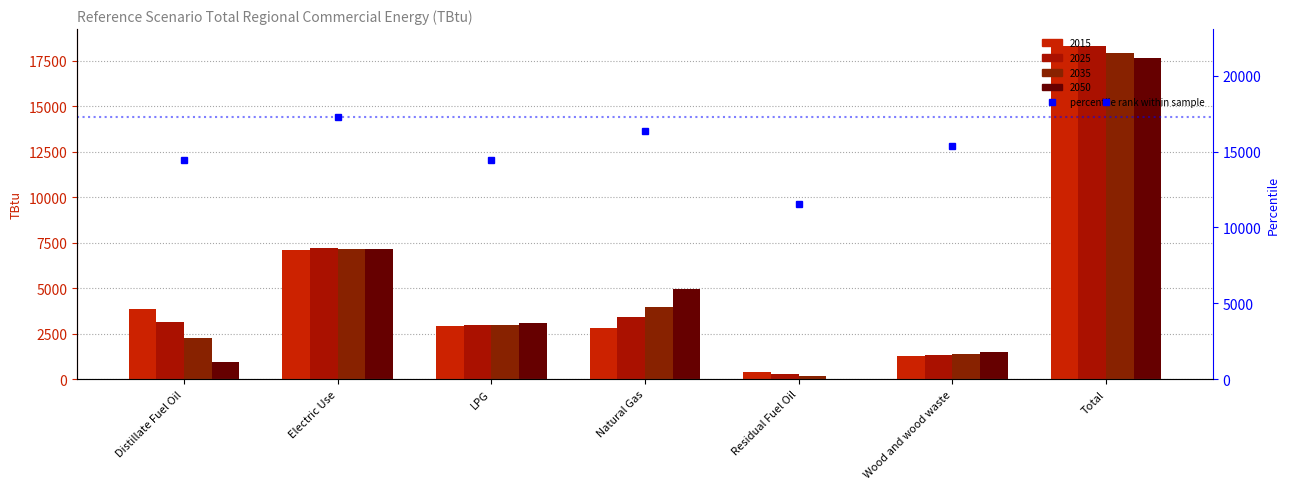

The value at Wood and wood waste is 15391.3. True or false?

True